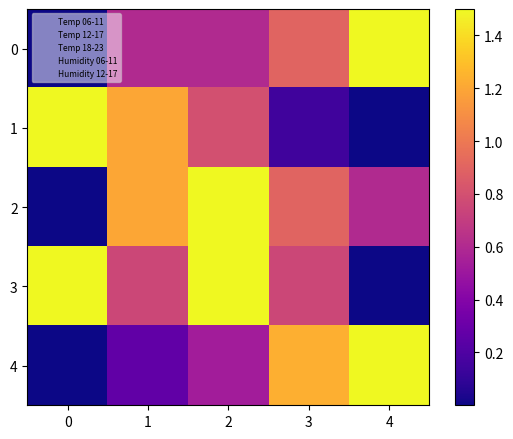

At how many categories does at least one series exceed 1?

5